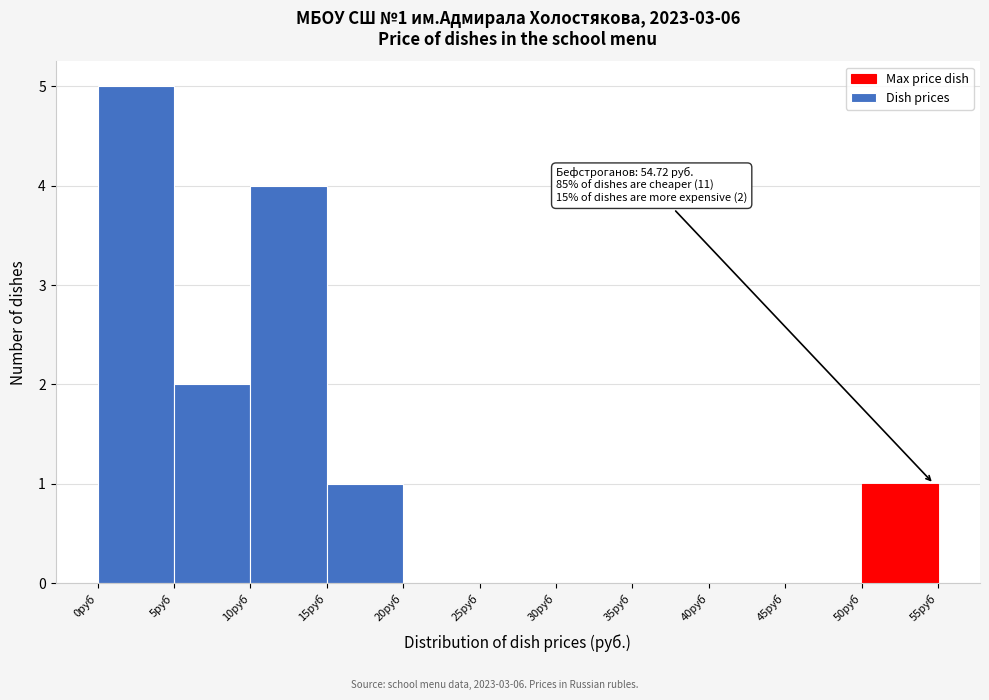

Which range on the x-axis has the tallest bar?

0 to 5